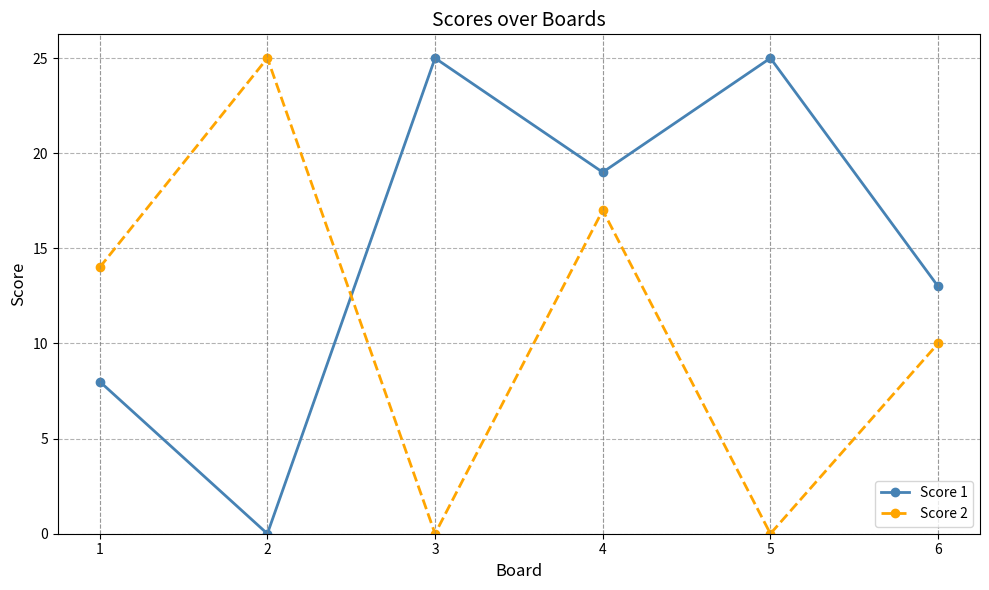

Reading left to right, transcribe all the data shown in this chart.

Score 1: 1=8	2=0	3=25	4=19	5=25	6=13
Score 2: 1=14	2=25	3=0	4=17	5=0	6=10